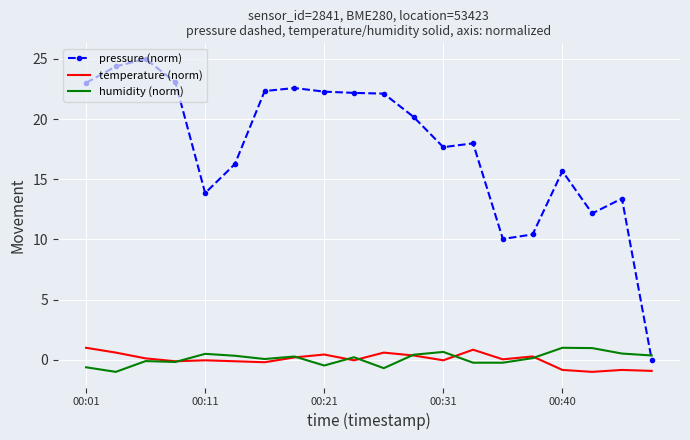

Which series has the largest range (max minus min)?

pressure (norm)